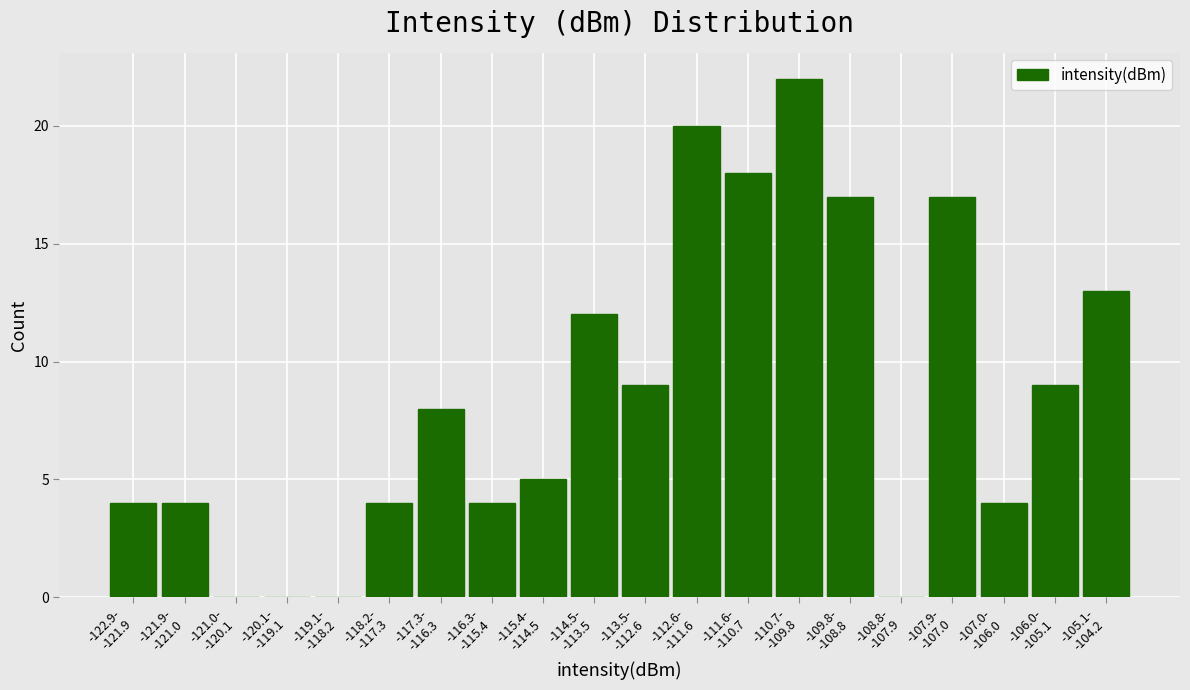

What is the maximum value shown in the chart?

22